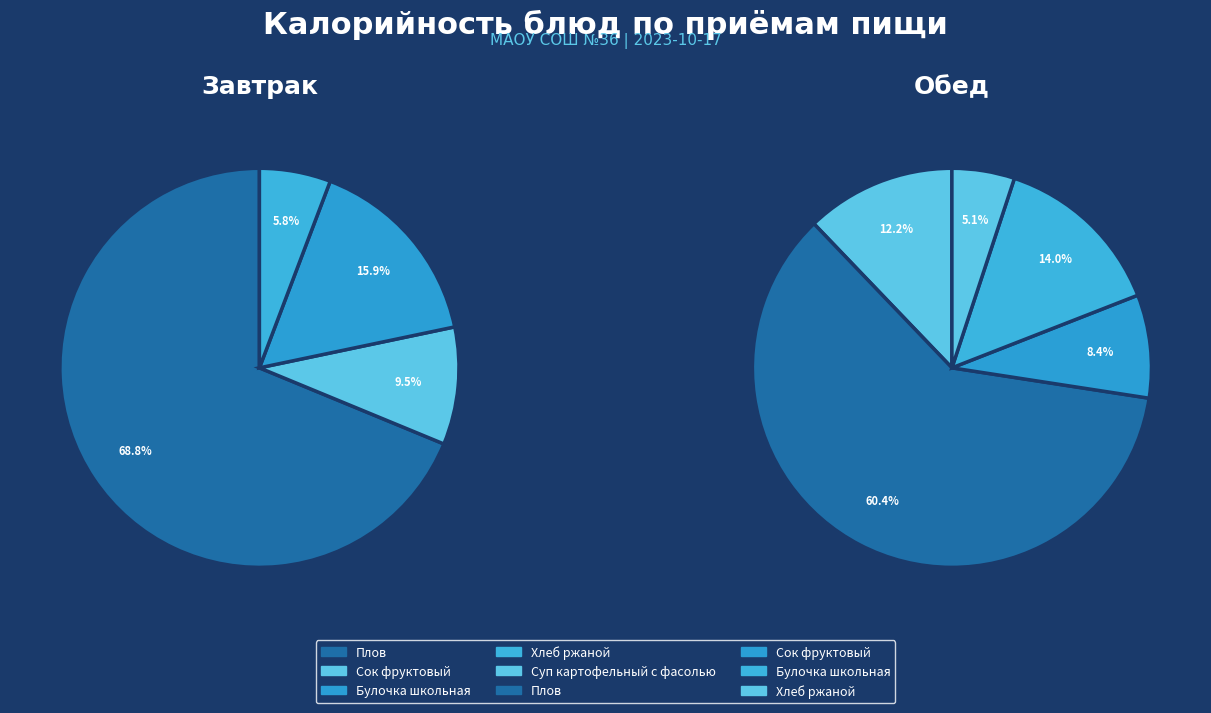

What is the largest slice in the pie chart?

Плов (Завтрак)